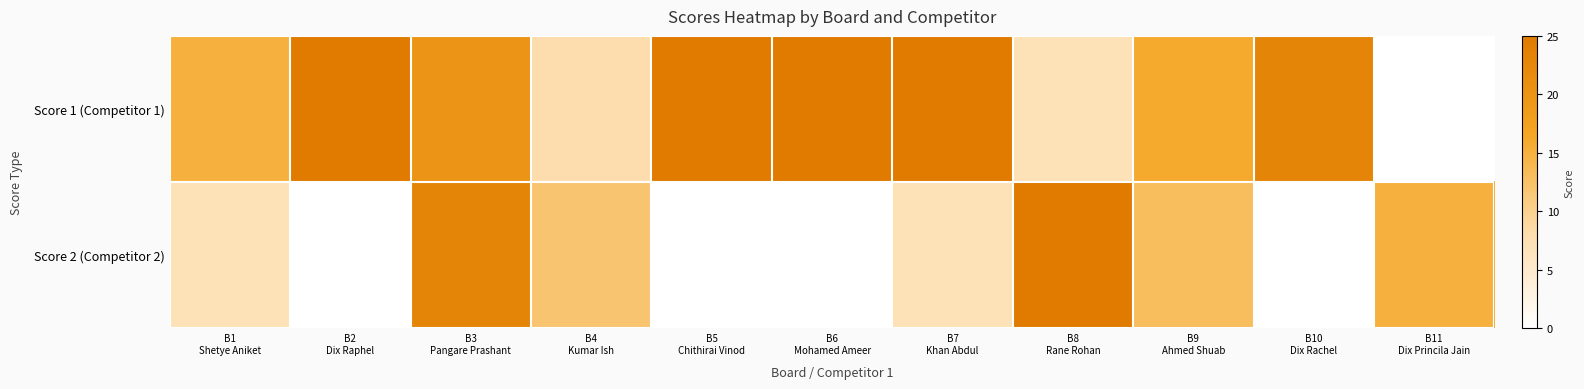

Count the number of data series in this chart.

2